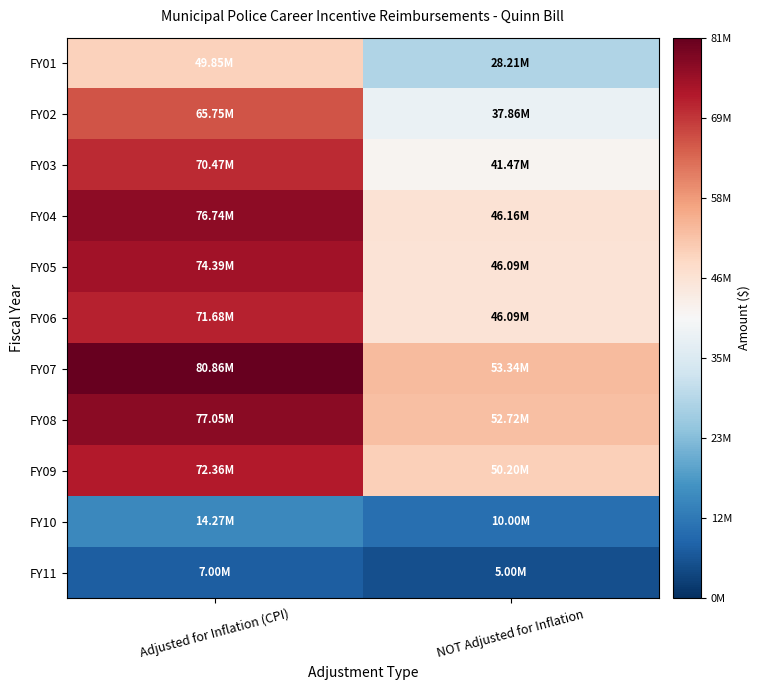

Reading left to right, extract all data points from this chart.

FY01: Adjusted for Inflation (CPI)=49853342	NOT Adjusted for Inflation=28208284
FY02: Adjusted for Inflation (CPI)=65750636	NOT Adjusted for Inflation=37862156
FY03: Adjusted for Inflation (CPI)=70471613	NOT Adjusted for Inflation=41474696
FY04: Adjusted for Inflation (CPI)=76740686	NOT Adjusted for Inflation=46160475
FY05: Adjusted for Inflation (CPI)=74391916	NOT Adjusted for Inflation=46092122
FY06: Adjusted for Inflation (CPI)=71683967	NOT Adjusted for Inflation=46092122
FY07: Adjusted for Inflation (CPI)=80858152	NOT Adjusted for Inflation=53342234
FY08: Adjusted for Inflation (CPI)=77054168	NOT Adjusted for Inflation=52718497
FY09: Adjusted for Inflation (CPI)=72362767	NOT Adjusted for Inflation=50202122
FY10: Adjusted for Inflation (CPI)=14273793	NOT Adjusted for Inflation=10000000
FY11: Adjusted for Inflation (CPI)=6998072	NOT Adjusted for Inflation=5000000